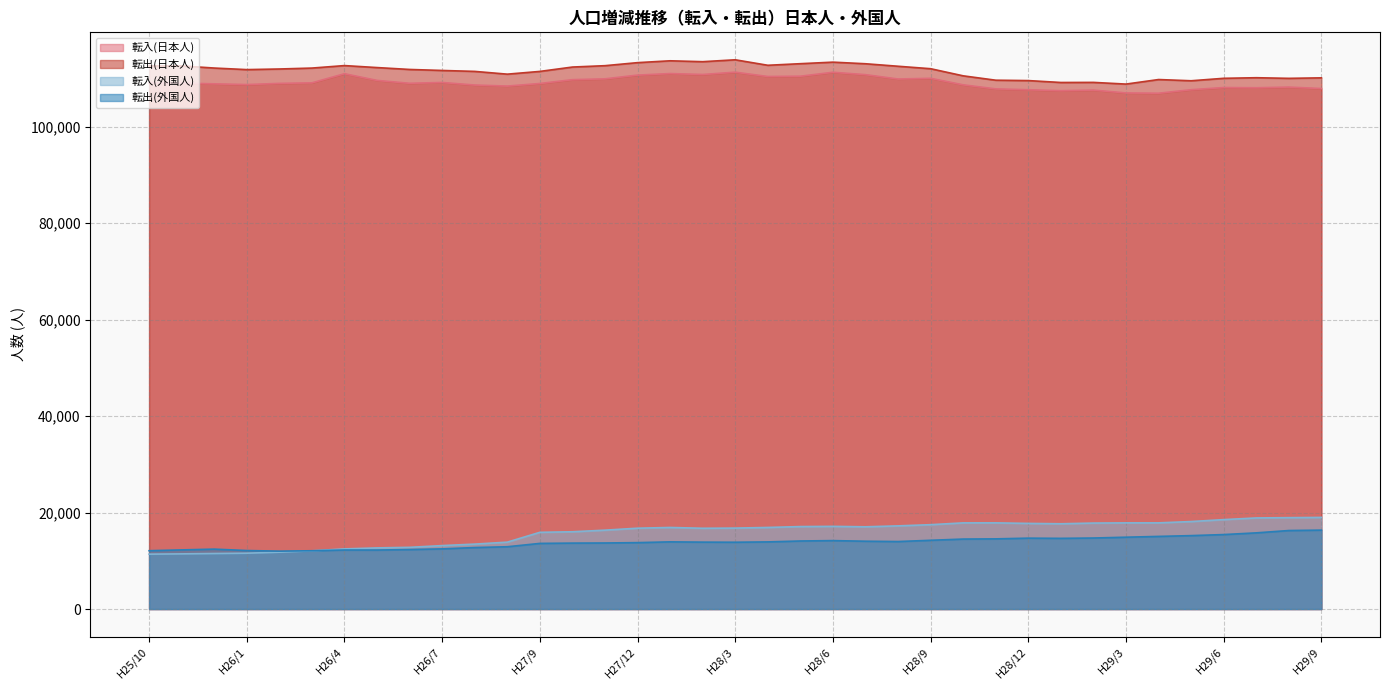

What is the approximate value of 転入(外国人) at H29/3?

17872